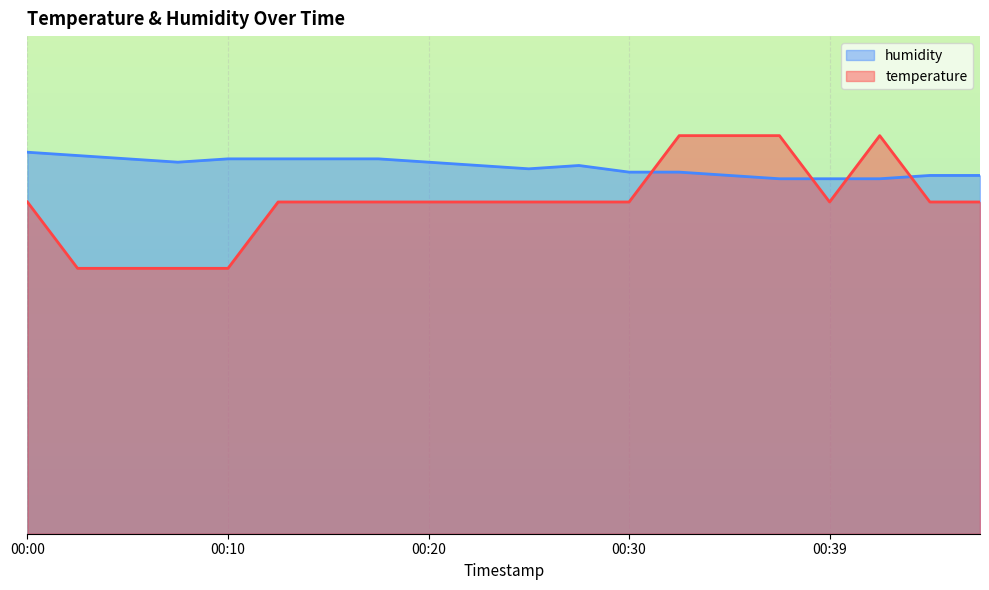

What is the sum of all temperature values?

200.0